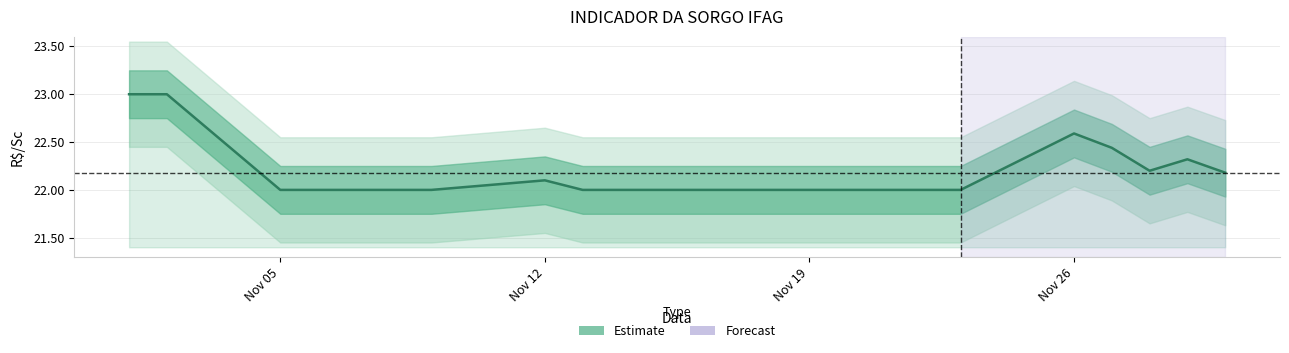

What is the smallest value displayed?

22.0